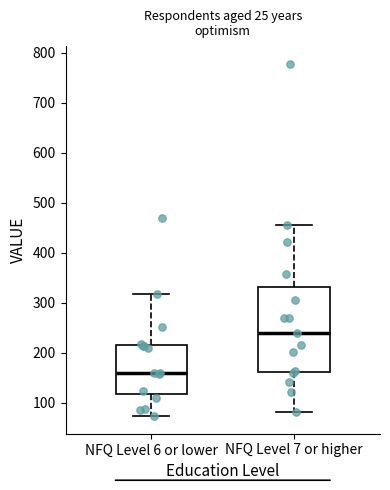

Reading left to right, transcribe this box plot: for each box, give where its median line is, the range the box spans, and where its two whiskers end, as read against the y-axis. The values are not printed on the chart, so give them approximately, as read against the axis.

NFQ Level 6 or lower: median 160, box 120 to 220, whiskers 70 to 320
NFQ Level 7 or higher: median 240, box 160 to 330, whiskers 80 to 460